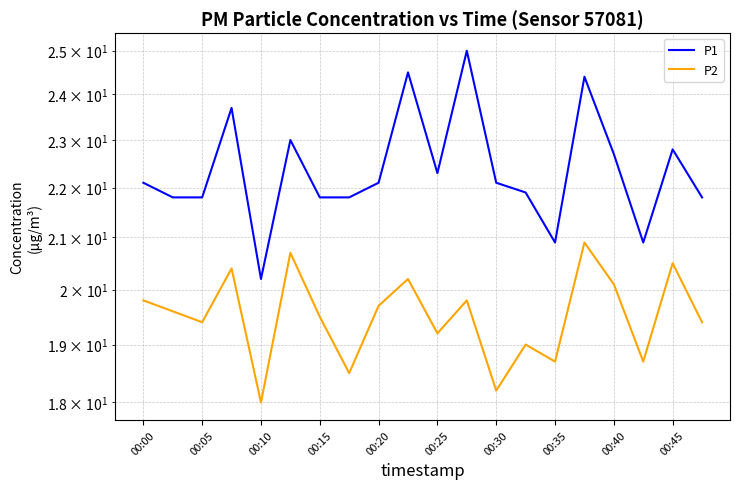

Reading left to right, list all the values displayed in this chart.

P1: 22.1	21.8	21.8	23.7	20.2	23.0	21.8	21.8	22.1	24.5	22.3	25.0	22.1	21.9	20.9	24.4	22.7	20.9	22.8	21.8
P2: 19.8	19.6	19.4	20.4	18.0	20.7	19.5	18.5	19.7	20.2	19.2	19.8	18.2	19.0	18.7	20.9	20.1	18.7	20.5	19.4